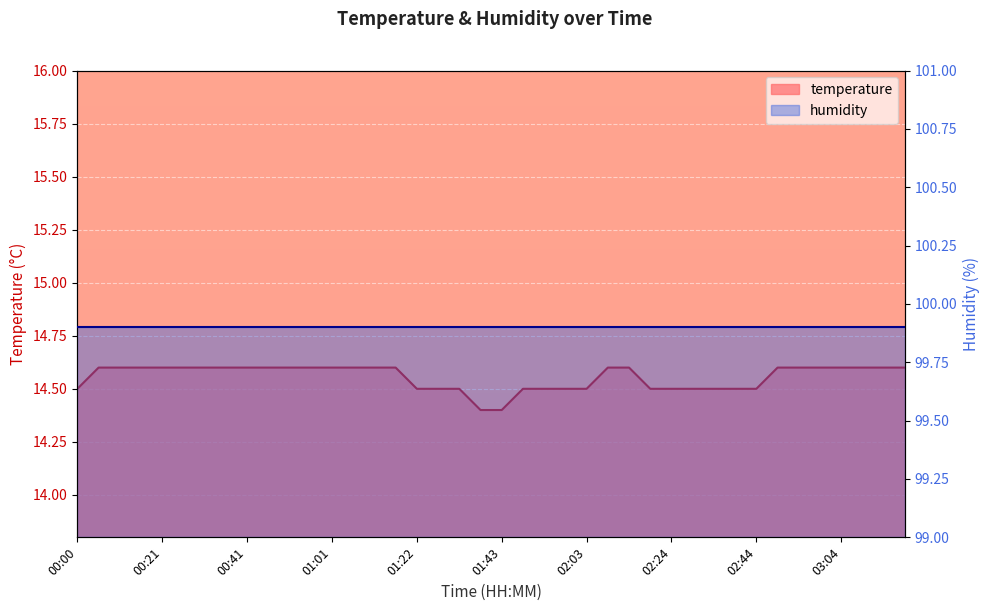

What is the difference between the maximum and minimum values?

0.2